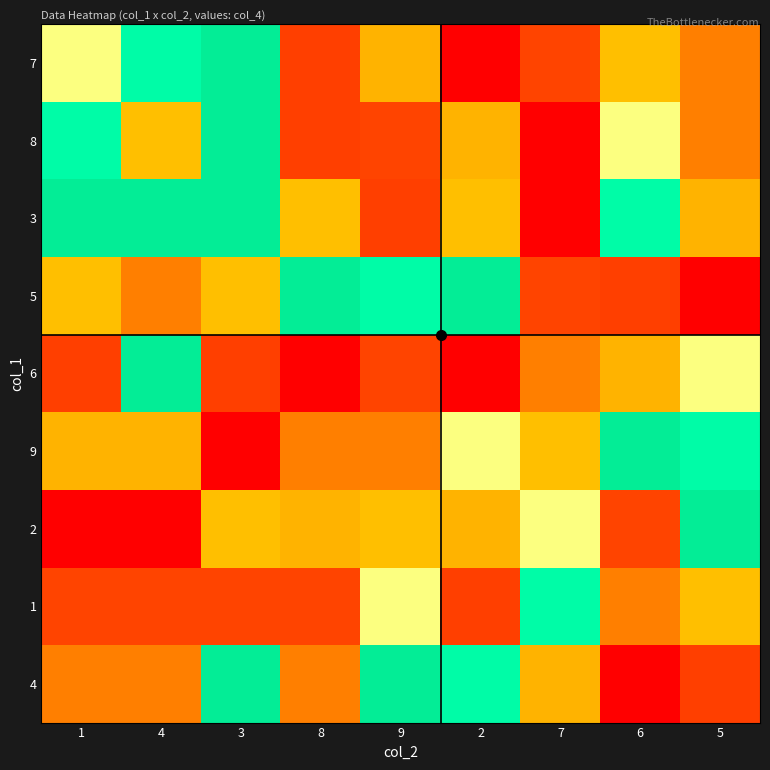

Reading left to right, list all the values displayed in this chart.

7: 1=5	4=6	3=7	8=2	9=8	2=1	7=9	6=4	5=3
8: 1=6	4=4	3=7	8=2	9=9	2=8	7=1	6=5	5=3
3: 1=7	4=7	3=7	8=4	9=2	2=4	7=1	6=6	5=8
5: 1=4	4=3	3=4	8=7	9=6	2=7	7=9	6=2	5=1
6: 1=2	4=7	3=2	8=1	9=9	2=1	7=3	6=8	5=5
9: 1=8	4=8	3=1	8=3	9=3	2=5	7=4	6=7	5=6
2: 1=1	4=1	3=4	8=8	9=4	2=8	7=5	6=9	5=7
1: 1=9	4=9	3=9	8=9	9=5	2=2	7=6	6=3	5=4
4: 1=3	4=3	3=7	8=3	9=7	2=6	7=8	6=1	5=2